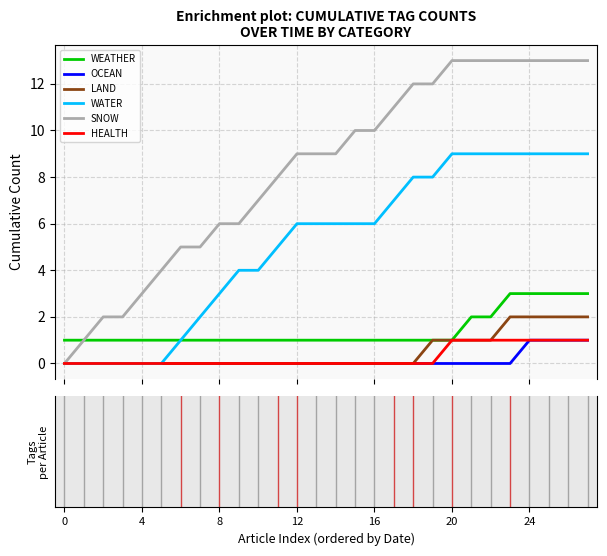

Which series has the widest spread of values?

SNOW